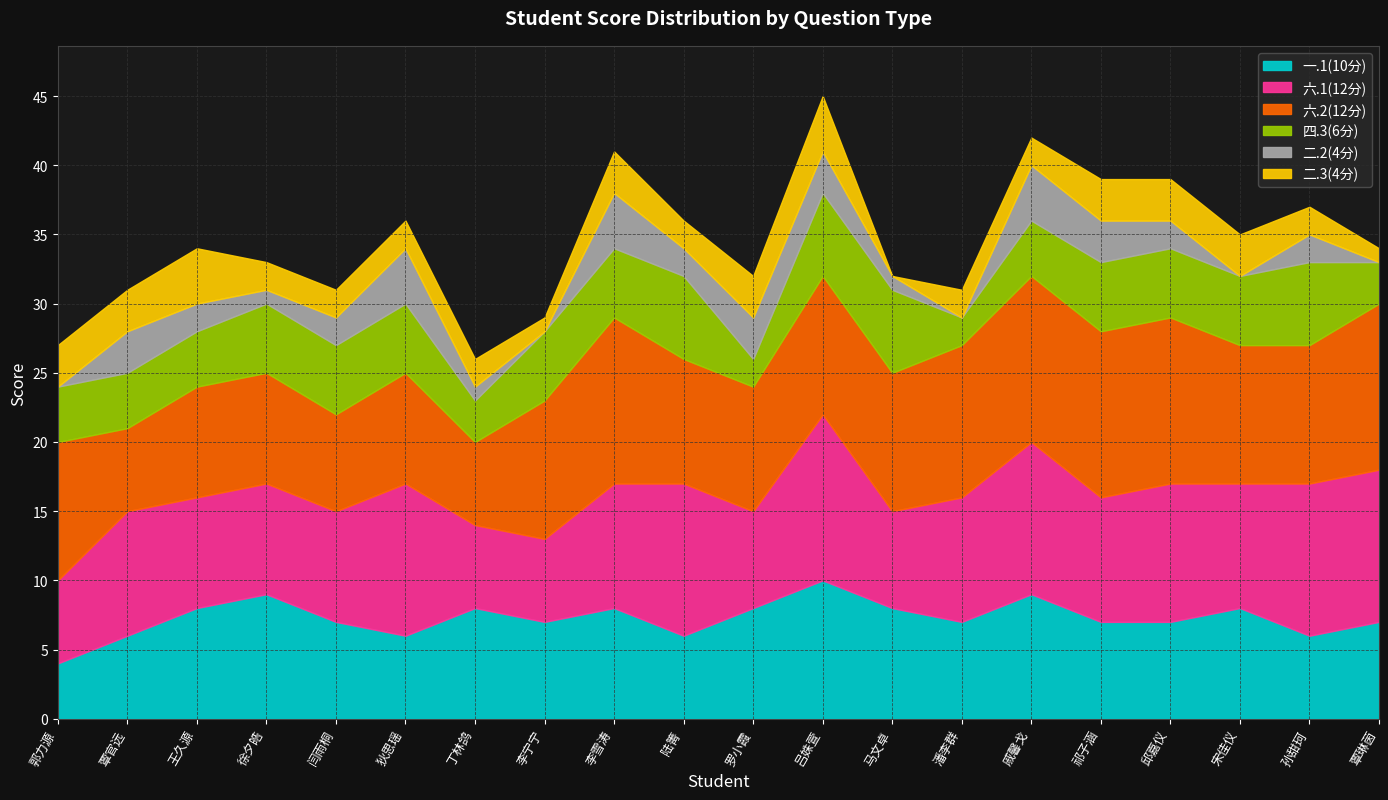

At how many categories does at least one series exceed 7?

20